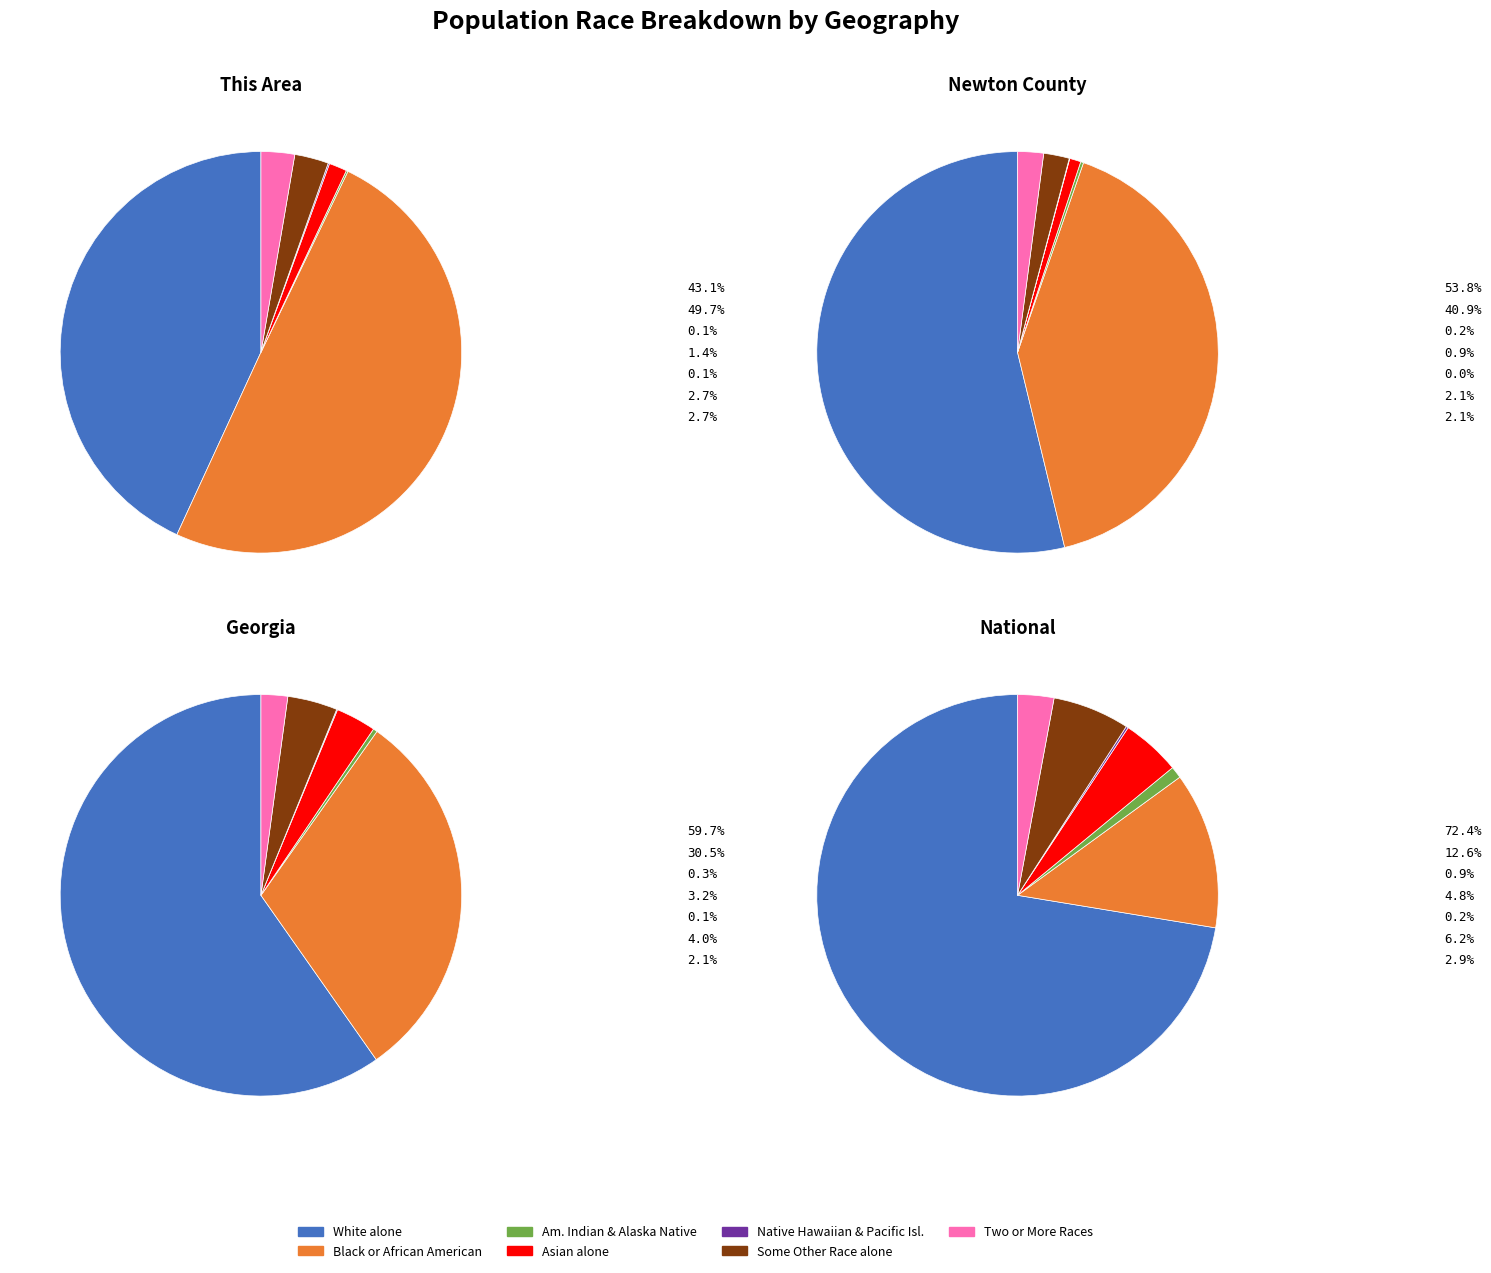

What percentage is NOT represented by White alone?

56.9%